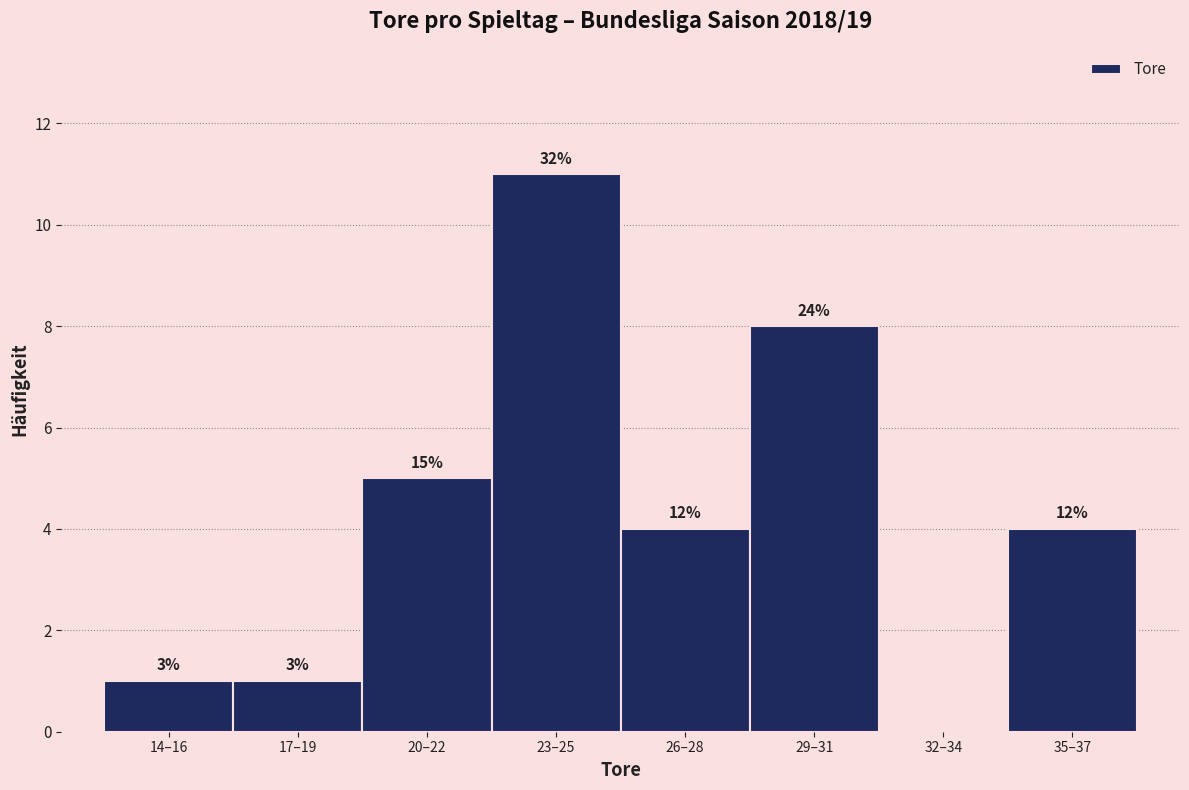

Are the bars horizontal?

No